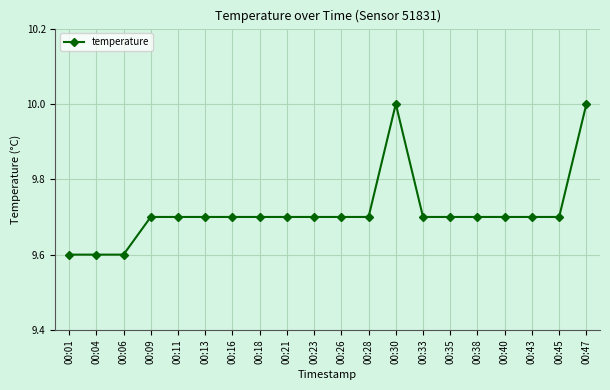

What is the greatest value displayed?

10.0